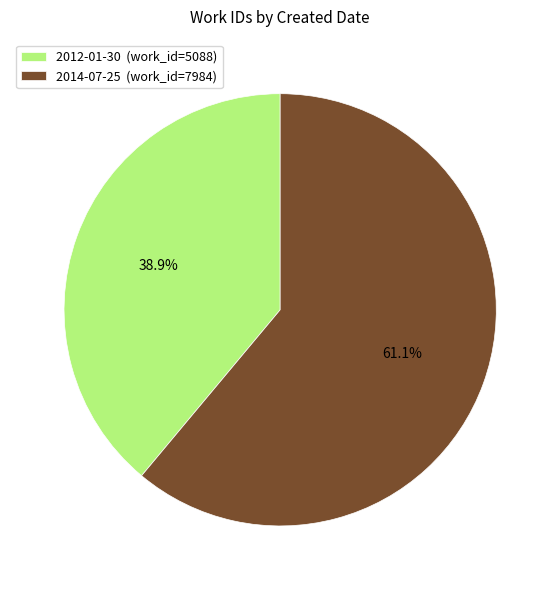

Rank the categories by value from highest to lowest.

2014-07-25, 2012-01-30